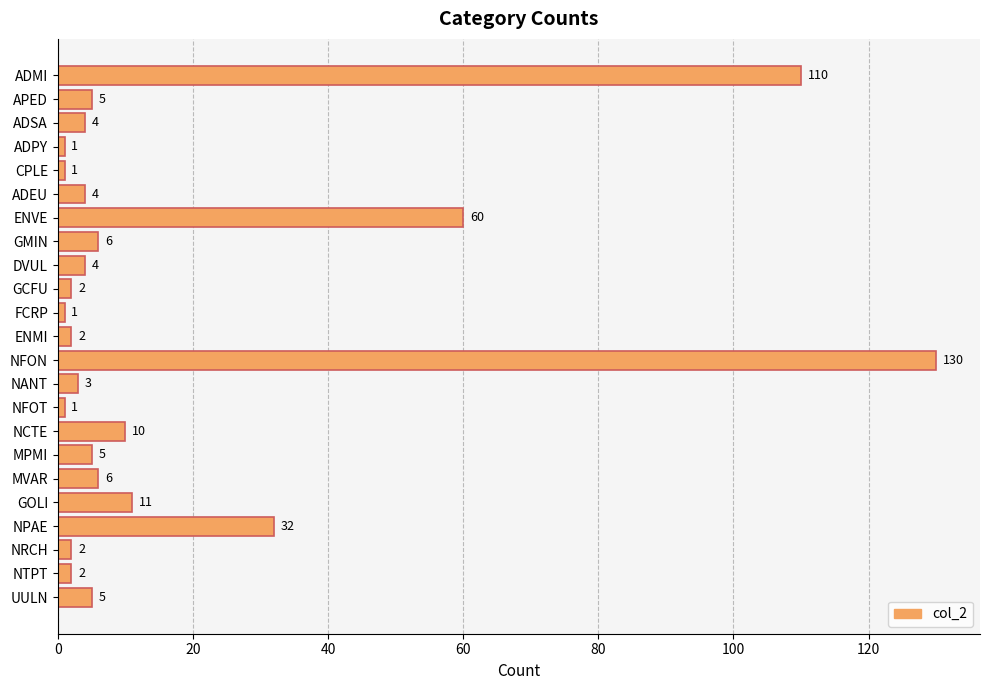

Is it true that the value at NANT is 3?

True